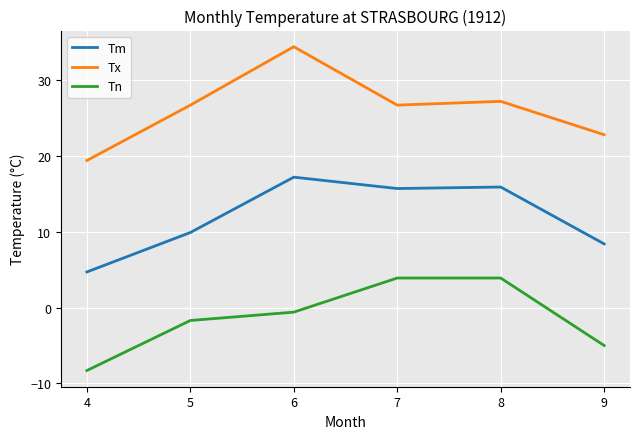

Rank the series at 4 from highest to lowest value.

Tx, Tm, Tn